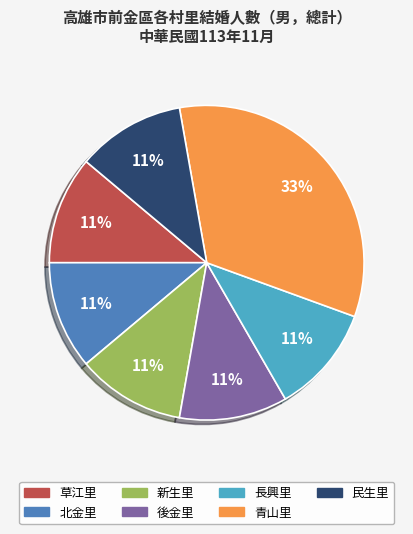

What percentage is the 青山里 slice, to the nearest percent?

33%